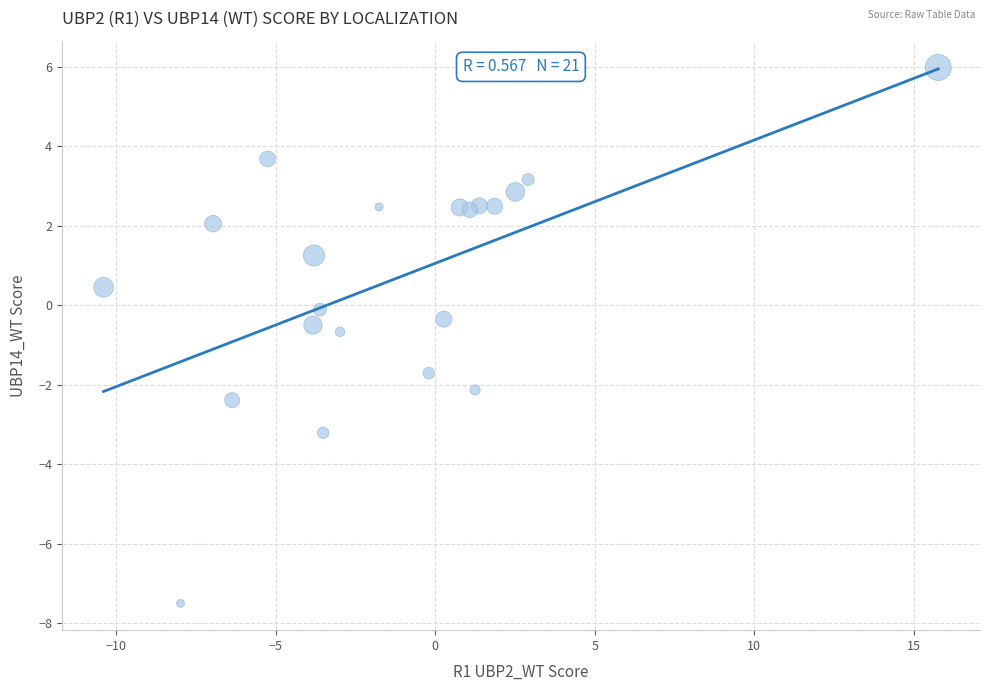

What is the range of Y values (max minus min)?

13.5